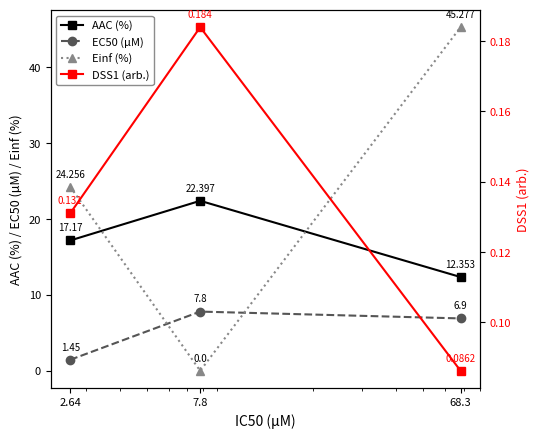

At which category is the sum across all series the highest?

68.3